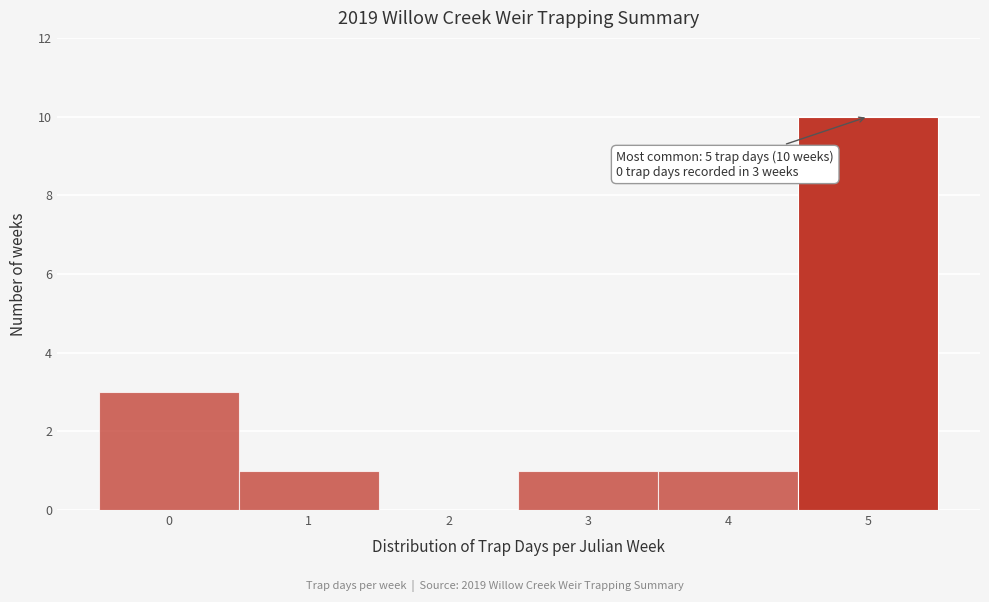

Which range on the x-axis has the tallest bar?

4.5 to 5.5